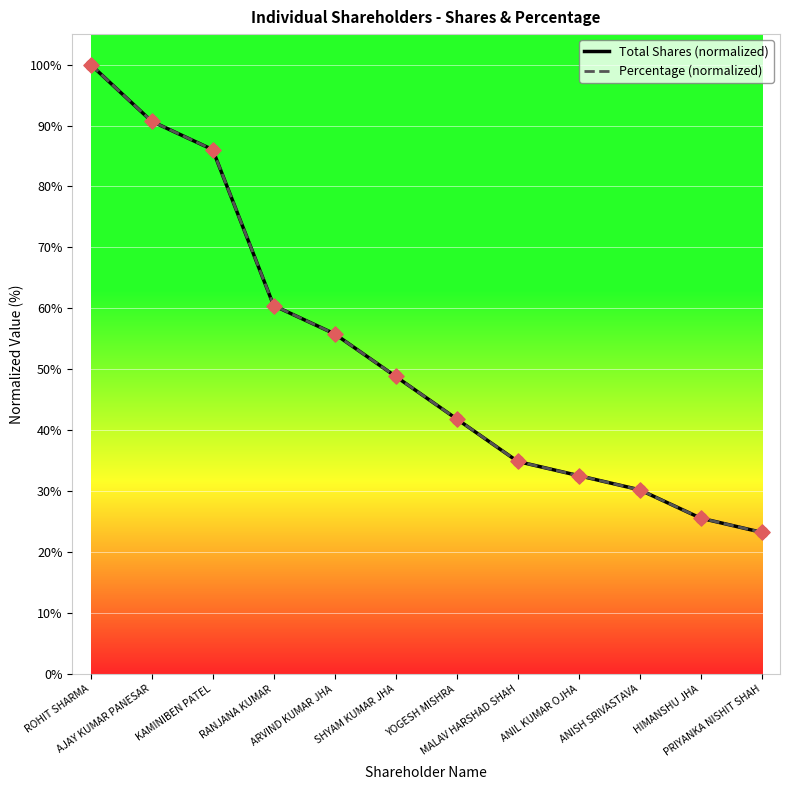

What is the minimum value shown in the chart?

23.3